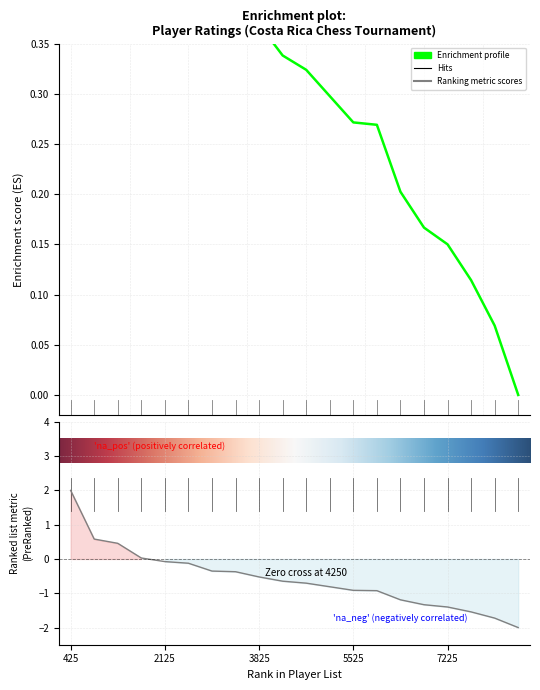

What is the change in value from 3825 to 7225?

-0.2